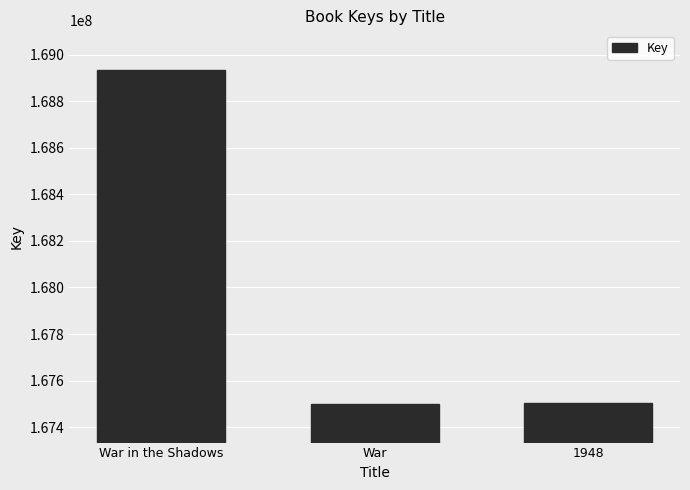

Between War and War in the Shadows, which is larger?

War in the Shadows